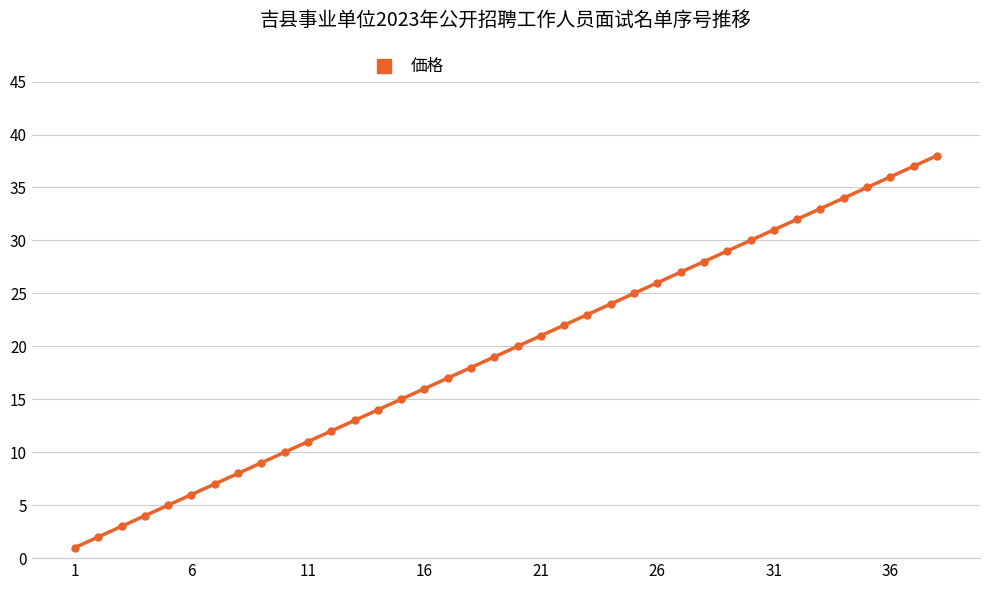

Reading right to left, extract all data points from this chart.

38	37	36	35	34	33	32	31	30	29	28	27	26	25	24	23	22	21	20	19	18	17	16	15	14	13	12	11	10	9	8	7	6	5	4	3	2	1